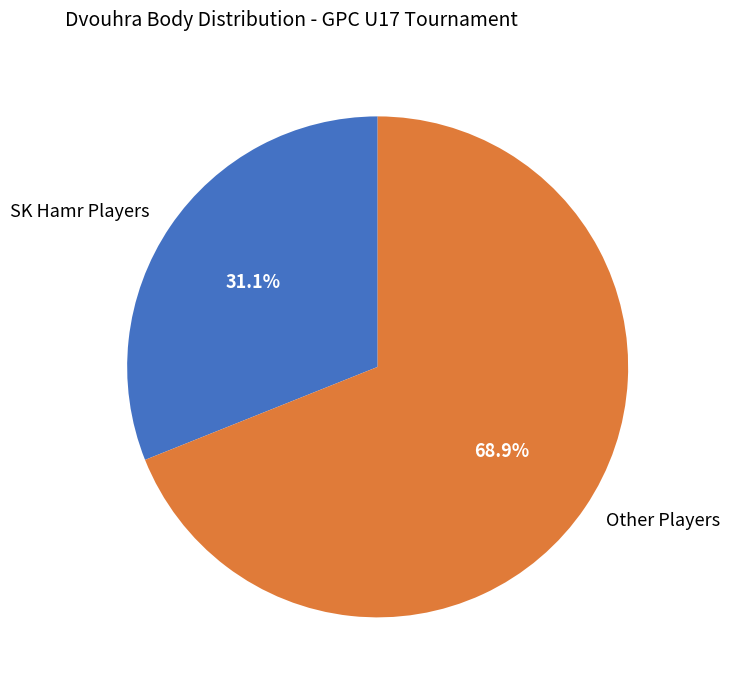

Approximately how many times larger is the value at SK Hamr Players compared to Other Players?

0.5